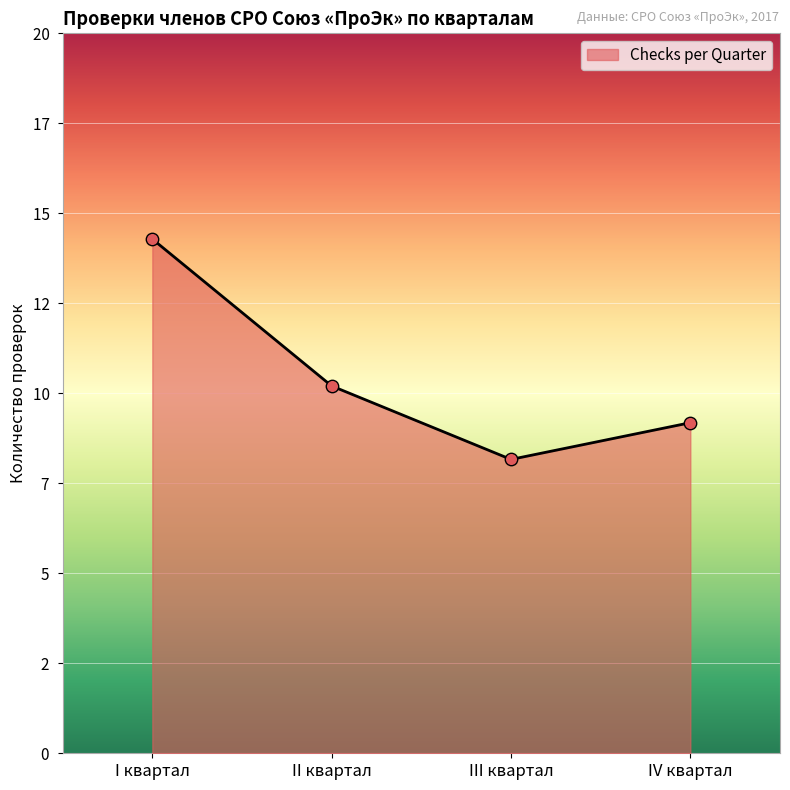

What is the change in value from II квартал to IV квартал?

-1